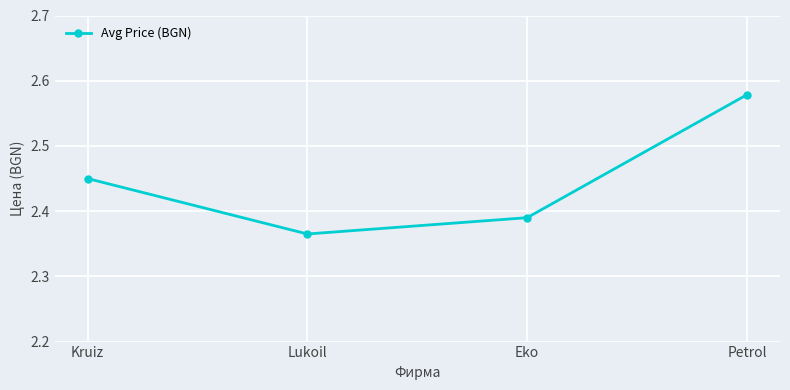

How many interior local valleys (lower than both neighbors) does the data have?

1